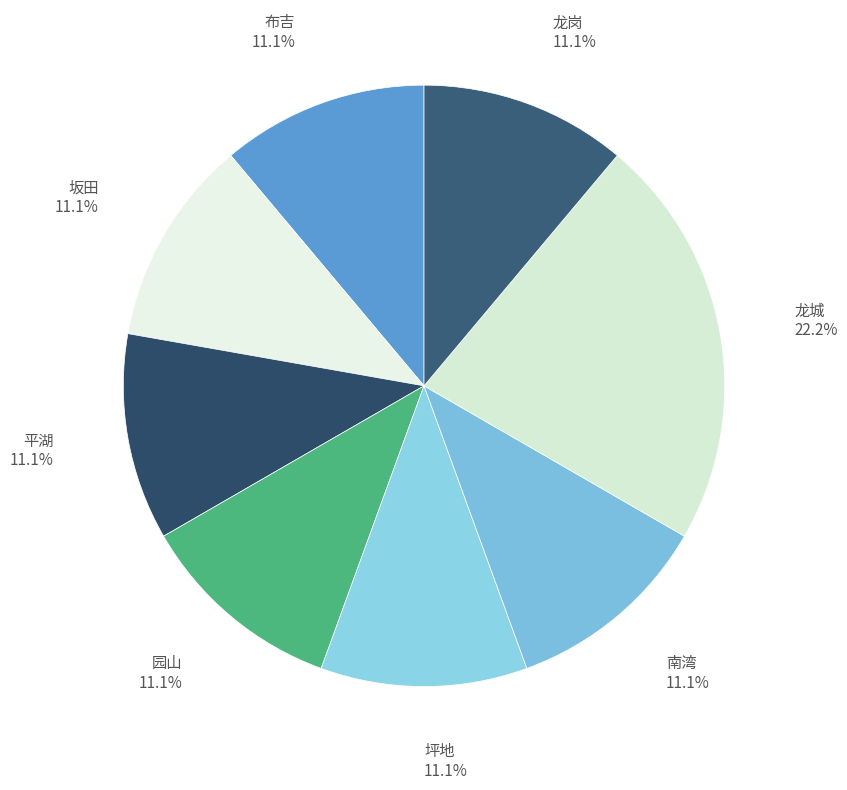

Count the number of slices in the pie.

8